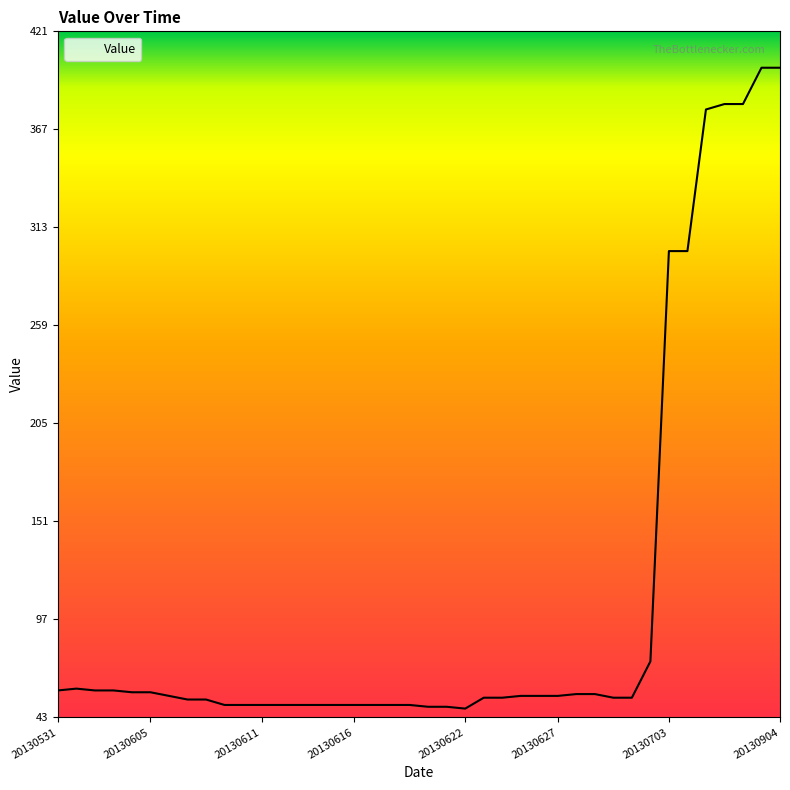

How many lines are shown in the chart?

1